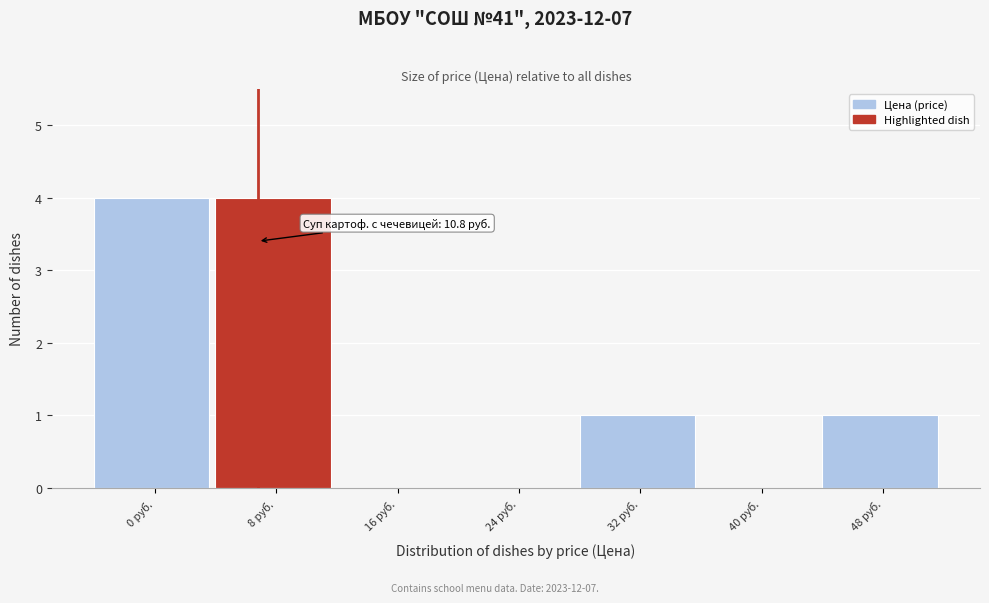

Reading left to right, transcribe all the data shown in this chart.

0 руб.=4	8 руб.=4	16 руб.=0	24 руб.=0	32 руб.=1	40 руб.=0	48 руб.=1